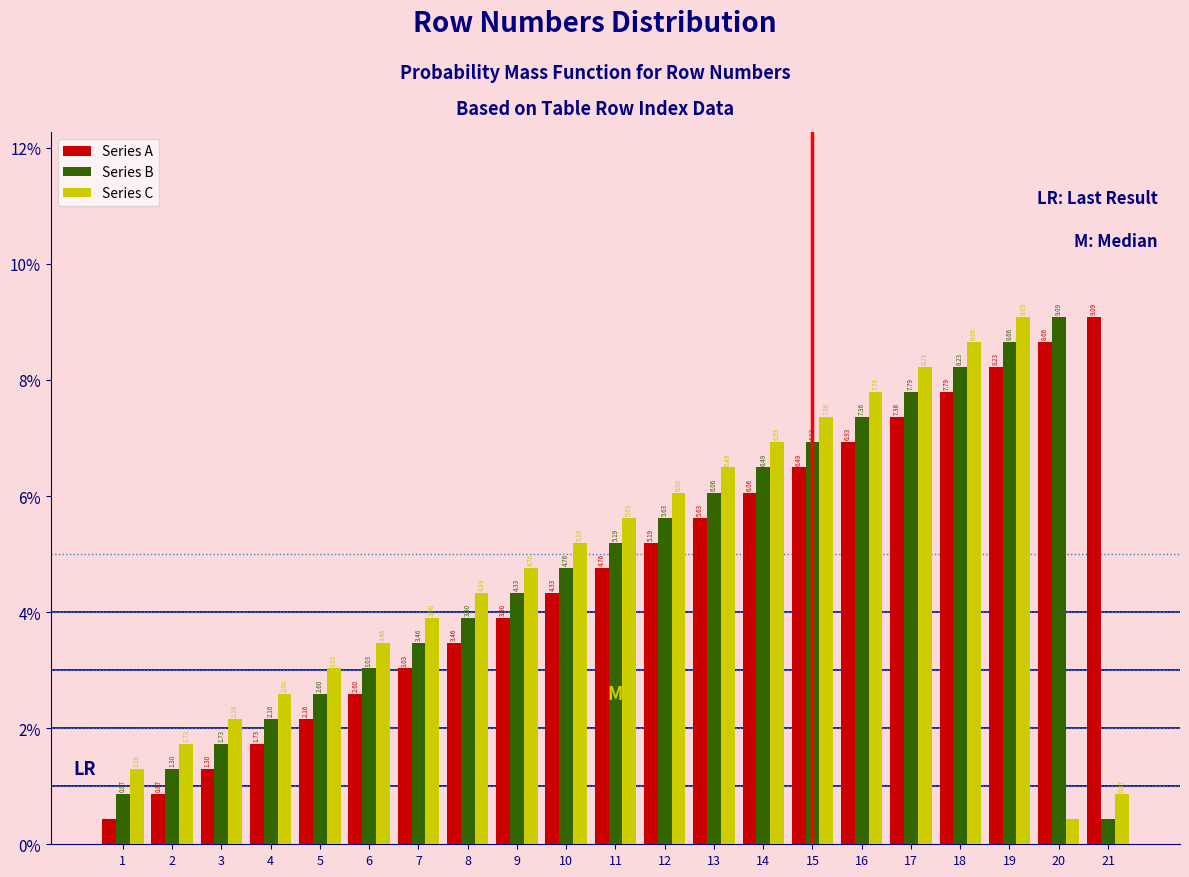

What are all the series names shown in the legend?

Series A, Series B, Series C